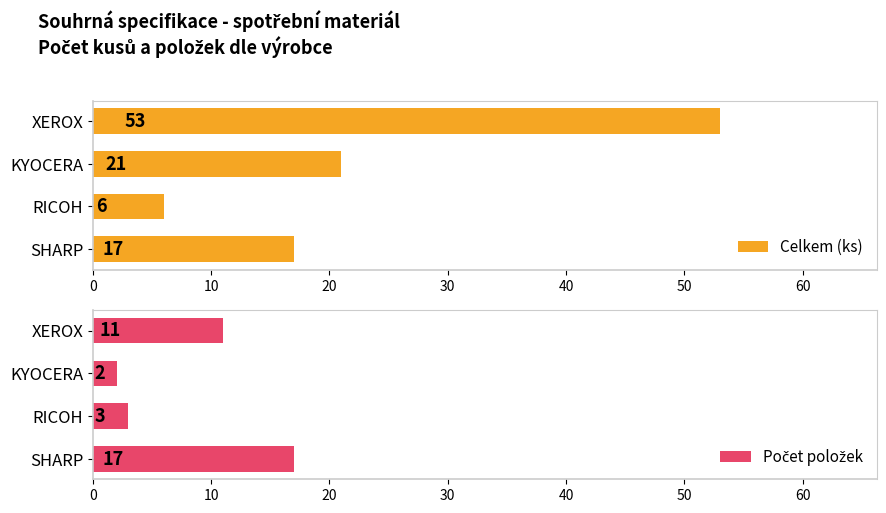

Which series has the largest range (max minus min)?

Celkem (ks)